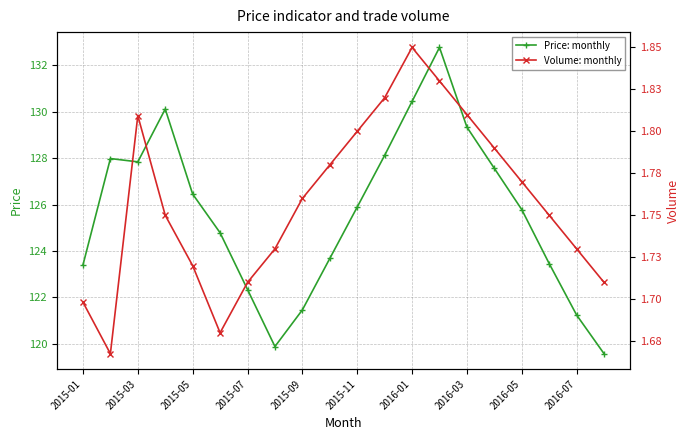

True or false: Price: monthly has a value of 121.5 at 2015-09.

True